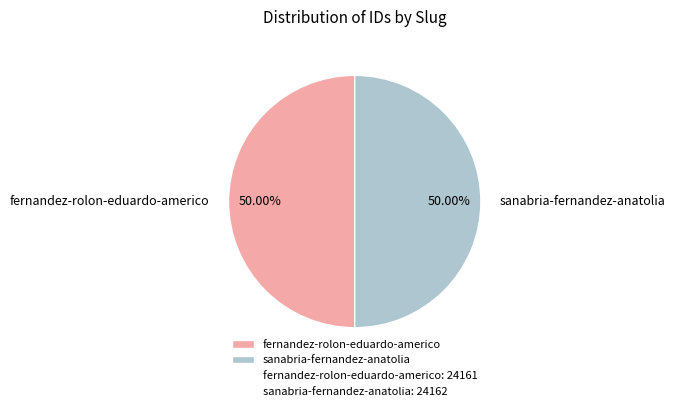

True or false: fernandez-rolon-eduardo-americo accounts for 50% of the total.

True